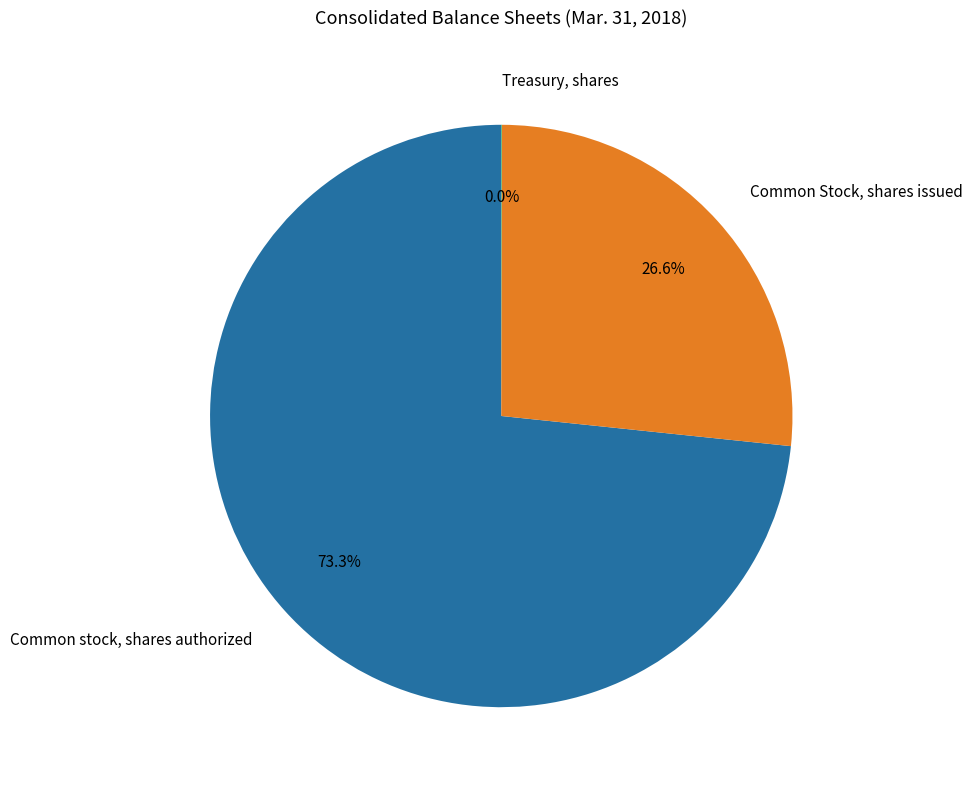

What is the ratio of the value at Common Stock, shares issued to the value at Common stock, shares authorized?

0.4